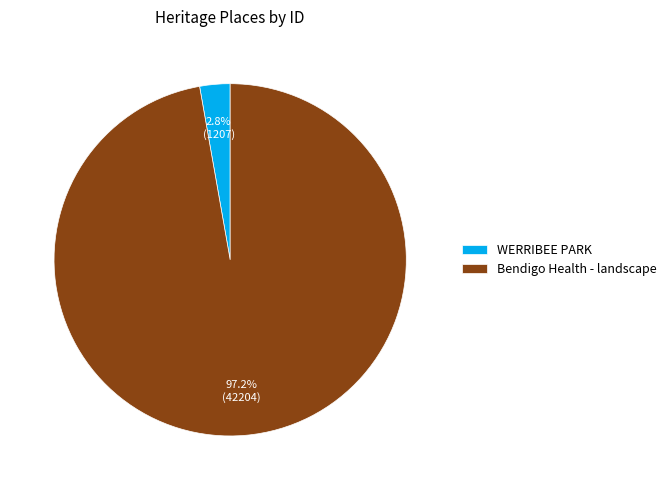

What is the smallest slice in the pie chart?

WERRIBEE PARK